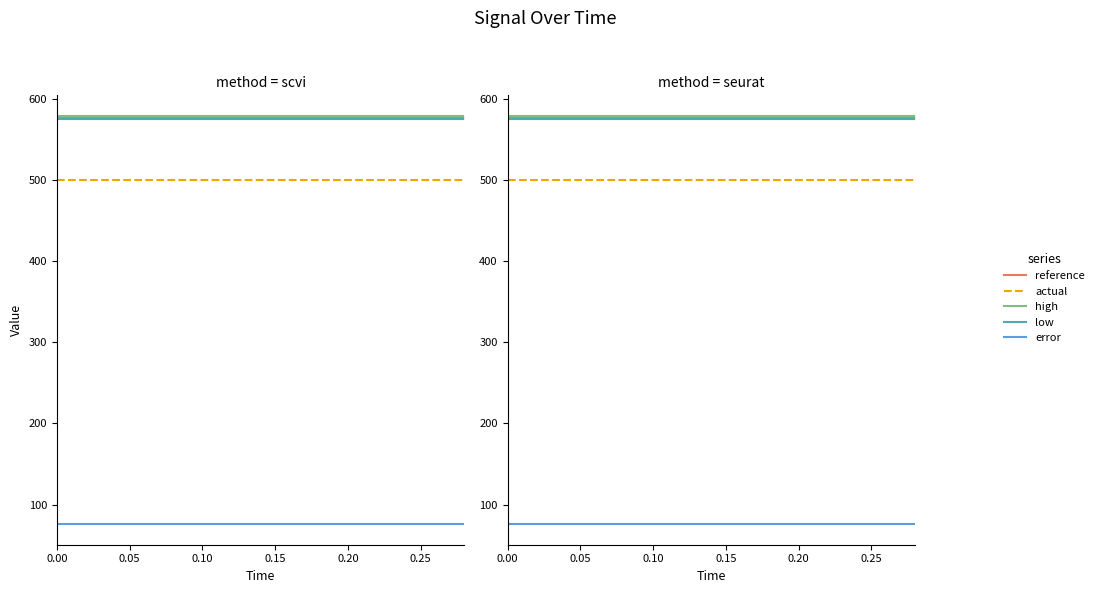

True or false: reference has more than 2 interior local peaks.

False